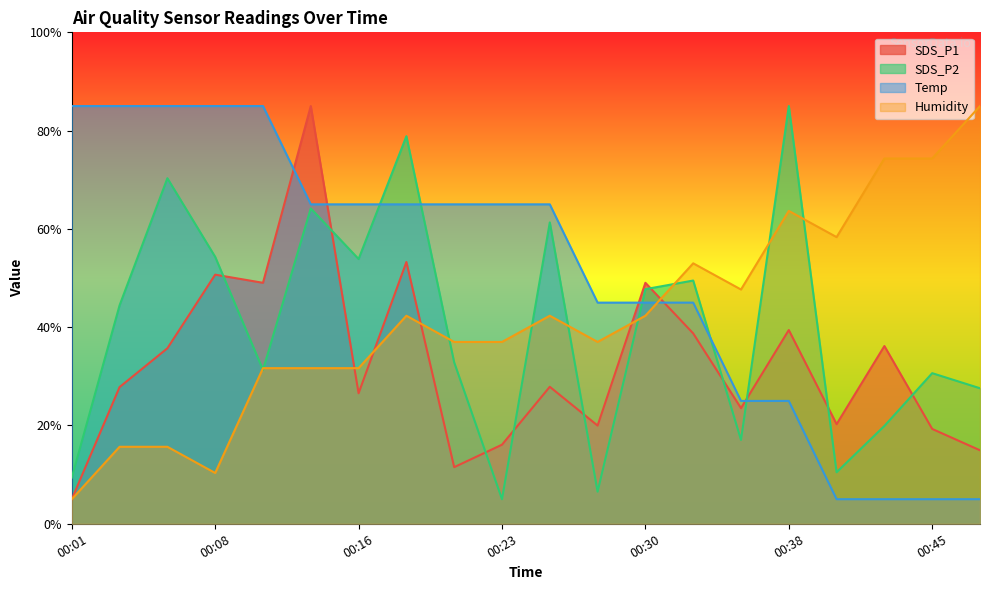

What is the sum of all SDS_P2 values?

800.3